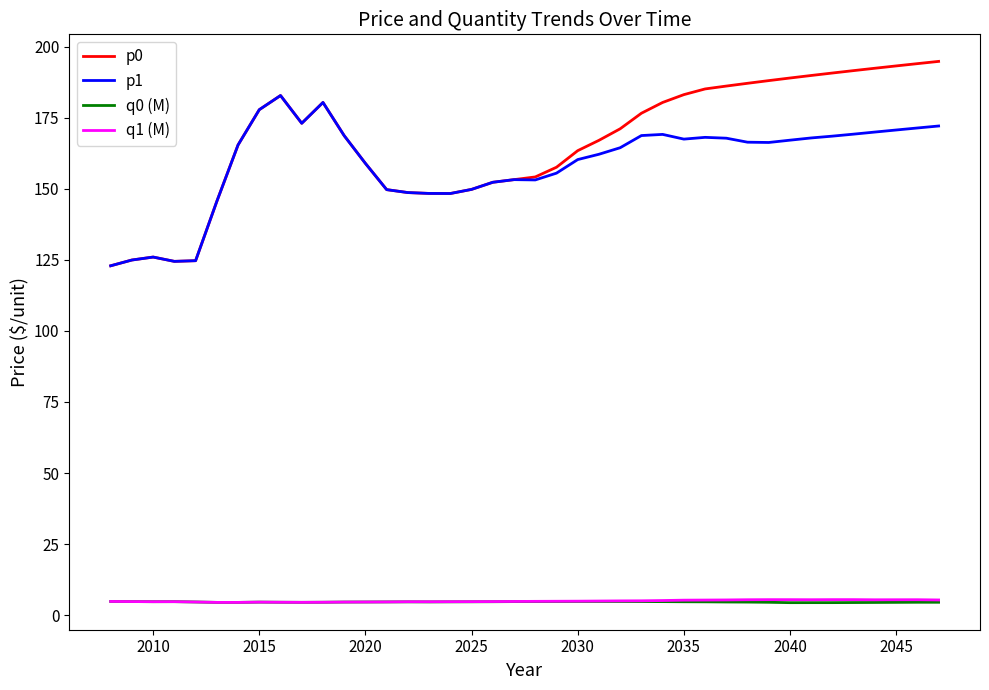

What is the maximum value shown in the chart?

194.8